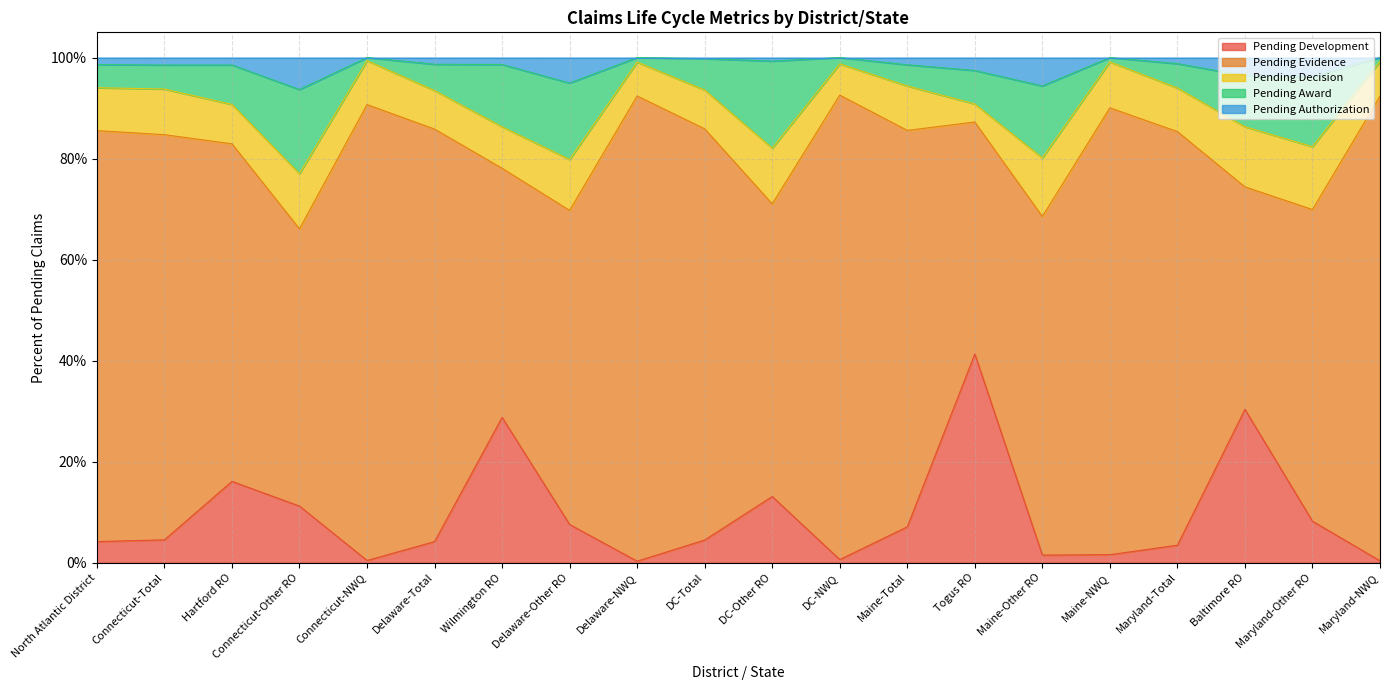

What is the difference between the maximum and second lowest values in the Pending Authorization series?

0.1